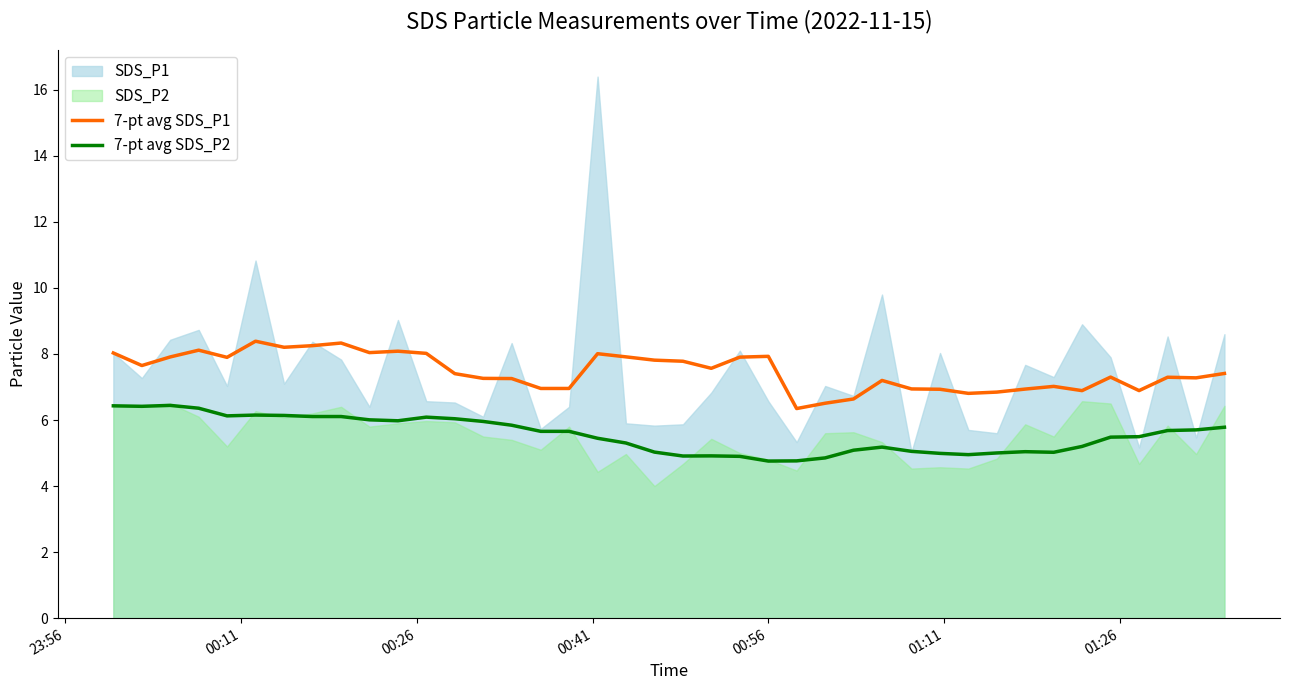

True or false: 7-pt avg SDS_P2 and 7-pt avg SDS_P1 intersect in this chart.

False